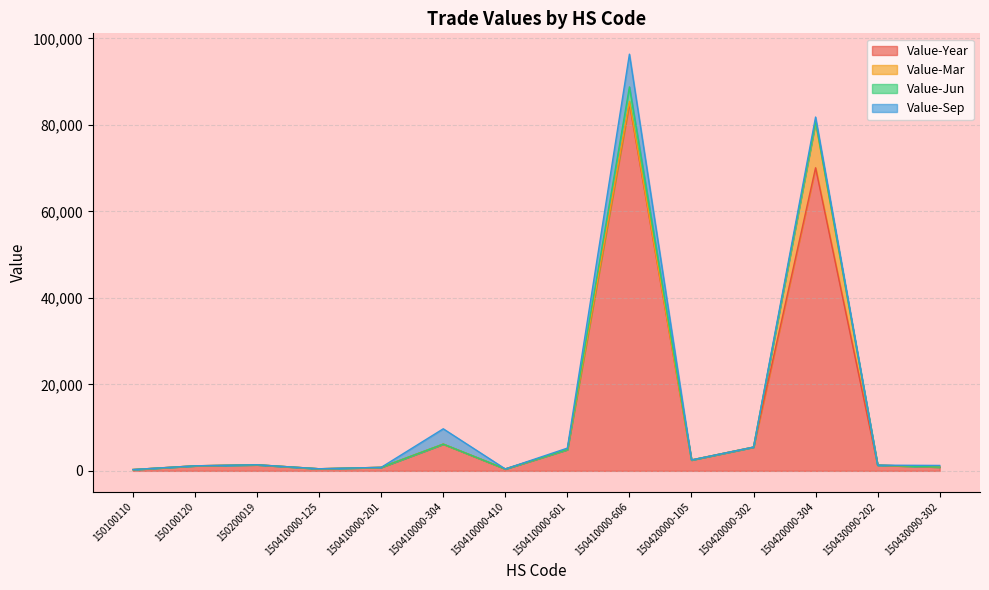

Where is Value-Year nearest to the value 42631?

150420000-304